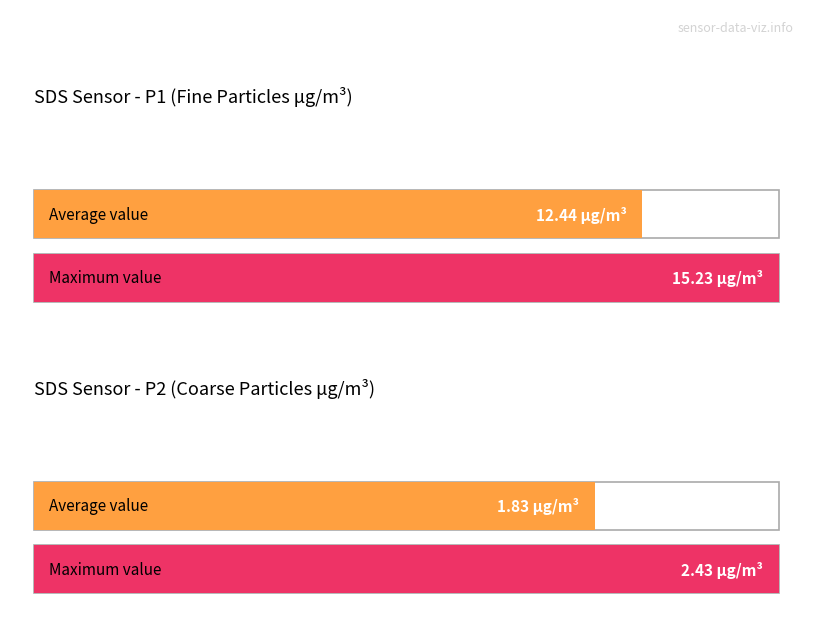

At SDS_P1, list the series in order from smallest to largest.

Average utilization, Maximum utilization